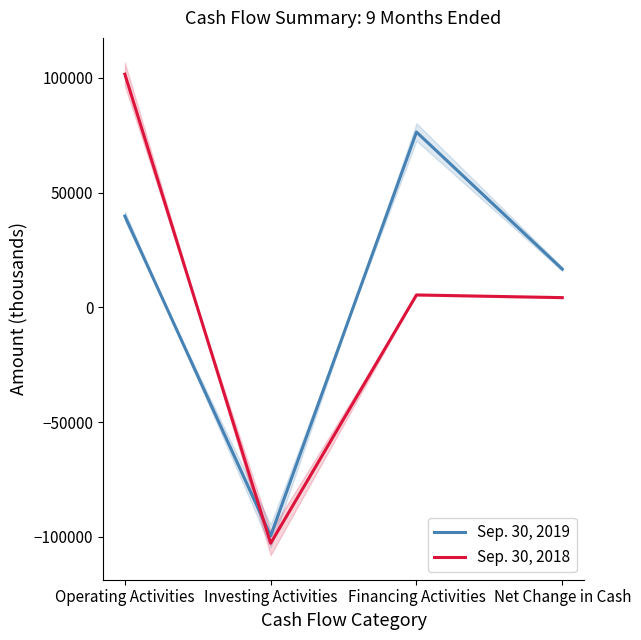

What is the difference between the highest and lowest values at Financing Activities?

70989